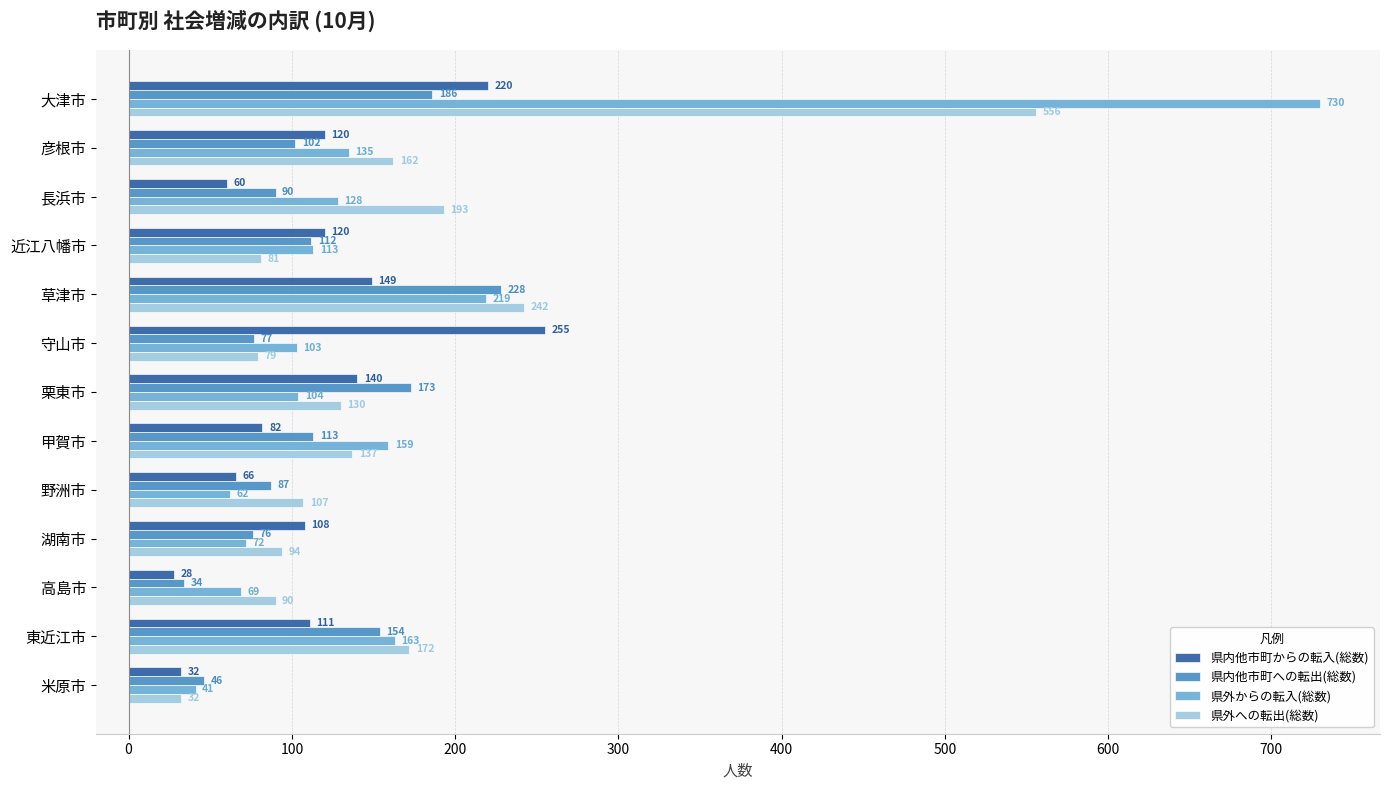

What value does the 県内他市町への転出(総数) series have at 栗東市?

173